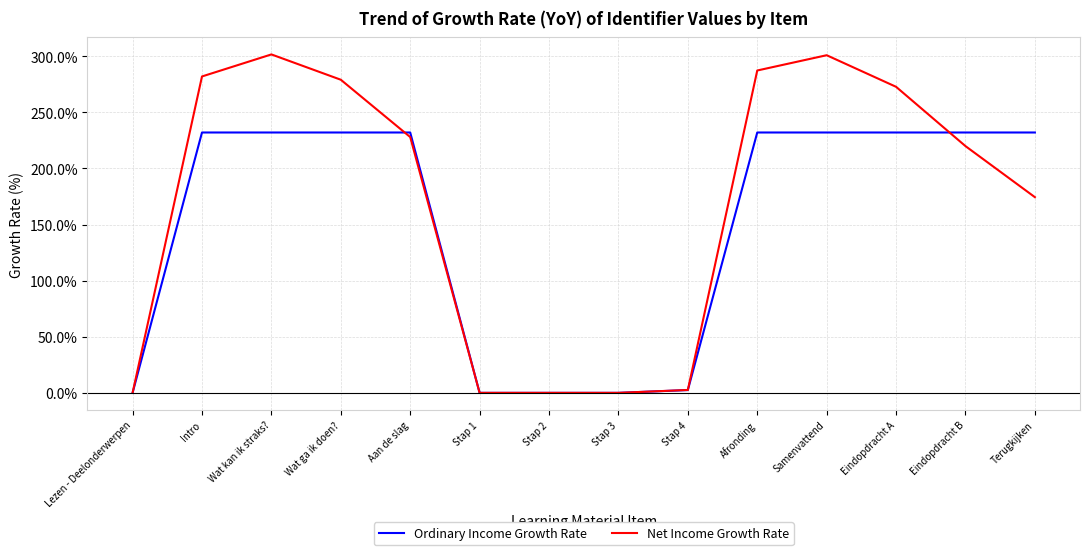

True or false: Net Income Growth Rate and Ordinary Income Growth Rate intersect in this chart.

True